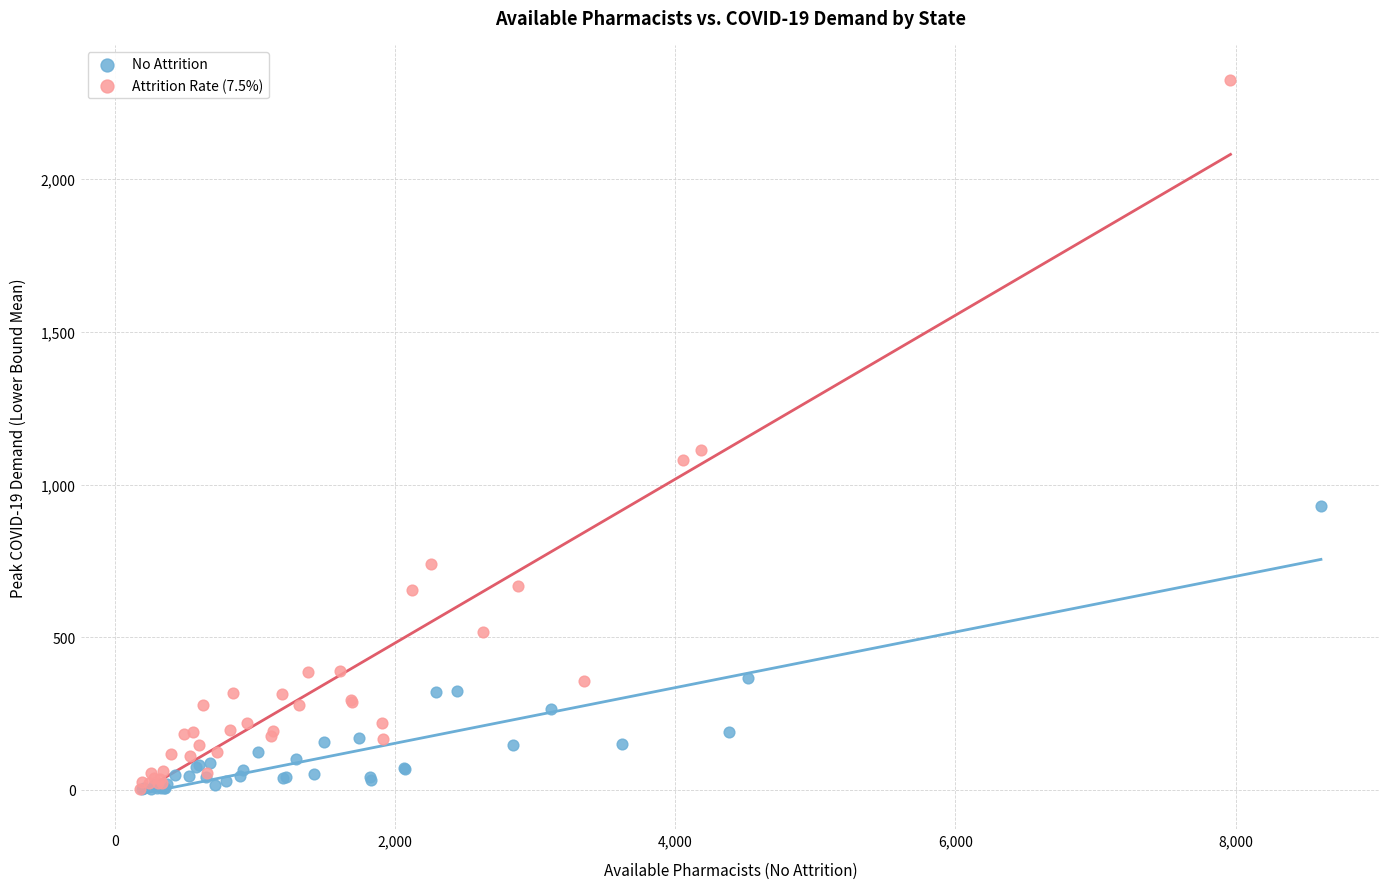

Which series reaches the maximum Y coordinate?

Attrition Rate (7.5%)